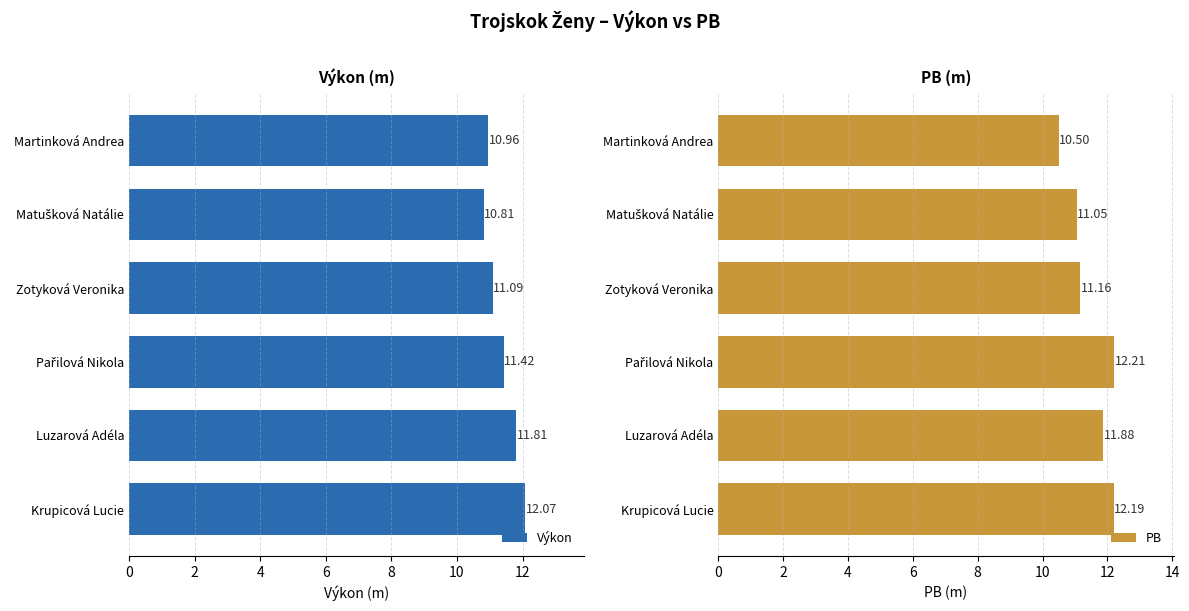

At how many categories does at least one series exceed 11?

5